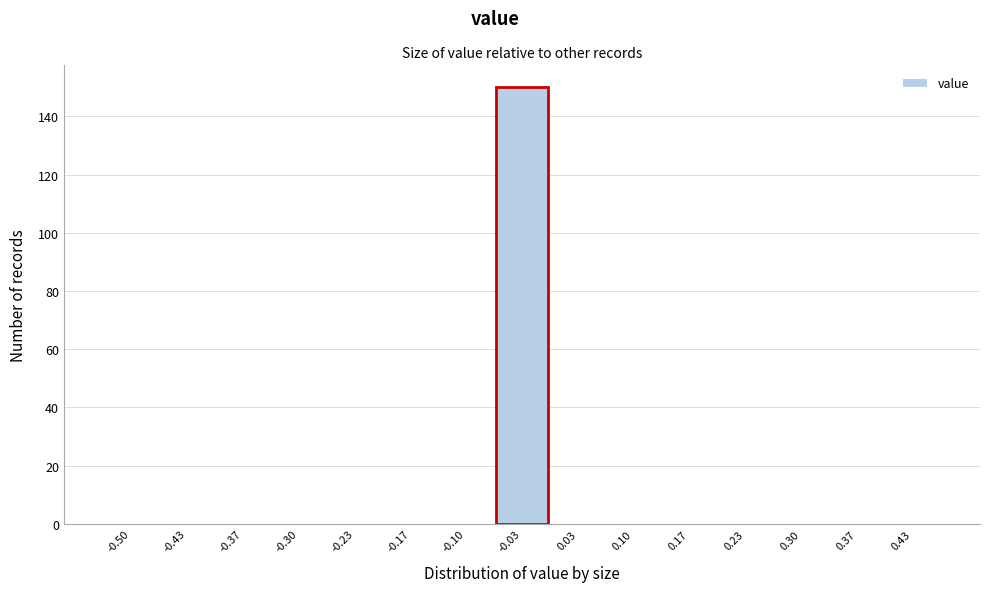

Reading left to right, list all the values displayed in this chart.

-0.50=0	-0.43=0	-0.37=0	-0.30=0	-0.23=0	-0.17=0	-0.10=0	-0.03=150	0.03=0	0.10=0	0.17=0	0.23=0	0.30=0	0.37=0	0.43=0